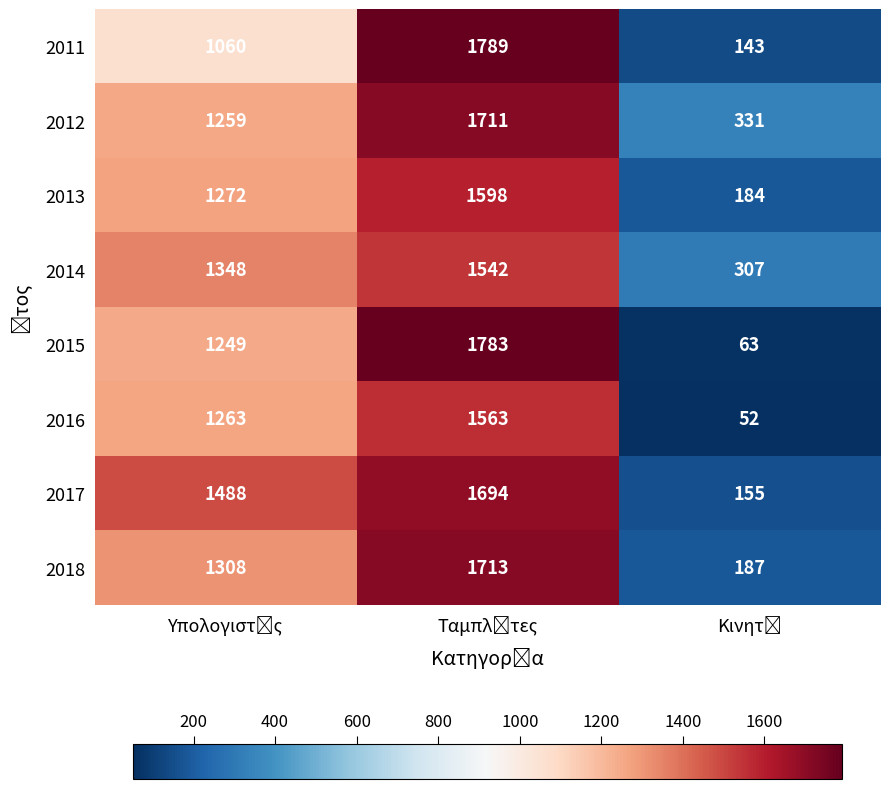

What is the smallest value displayed?

52